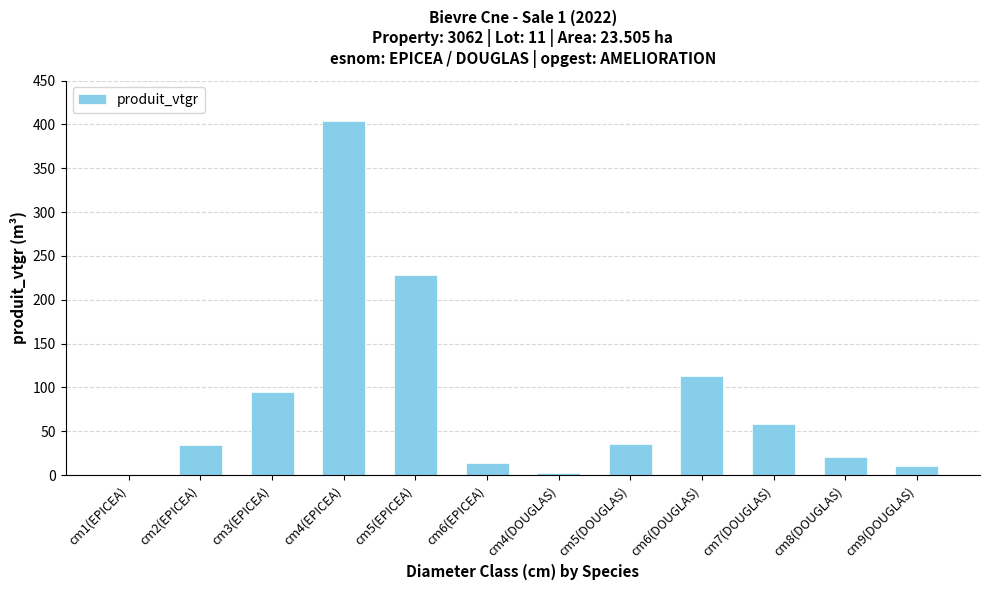

How many distinct data groups are displayed?

1